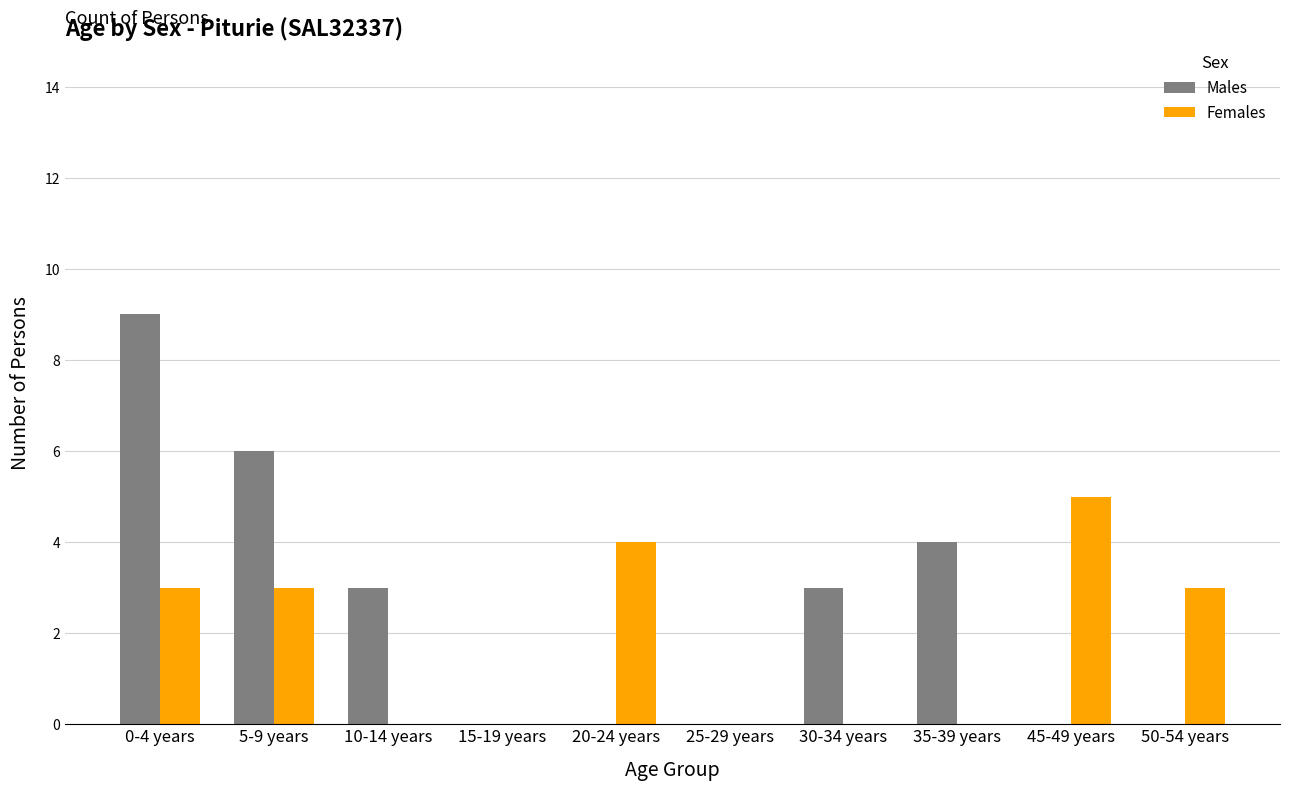

Which series changed the most between 5-9 years and 20-24 years?

Males